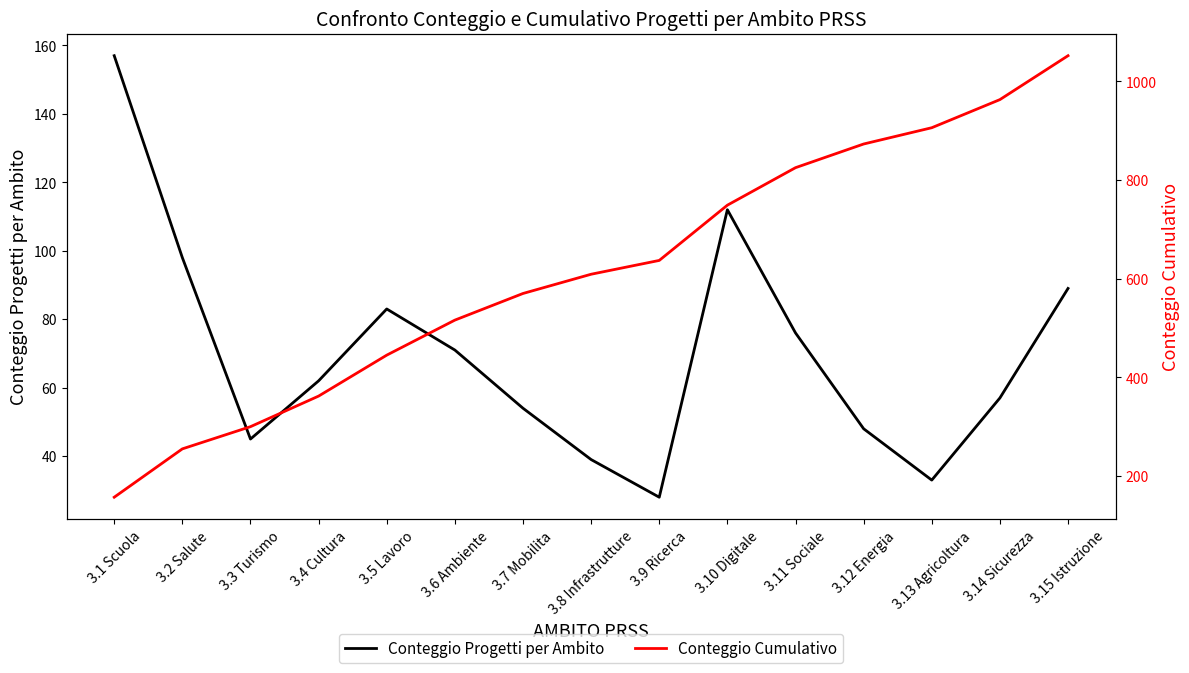

At which category does the chart reach its peak across all series?

3.15 Istruzione